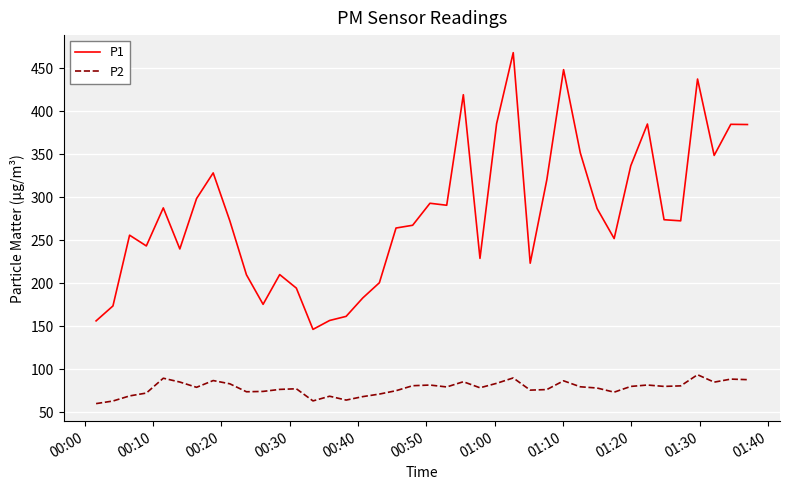

What is the highest value of the P1 series?

467.8